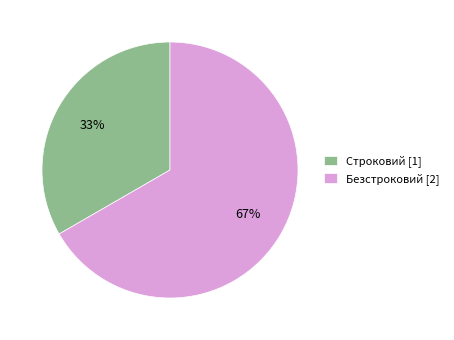

True or false: Строковий accounts for 33% of the total.

True